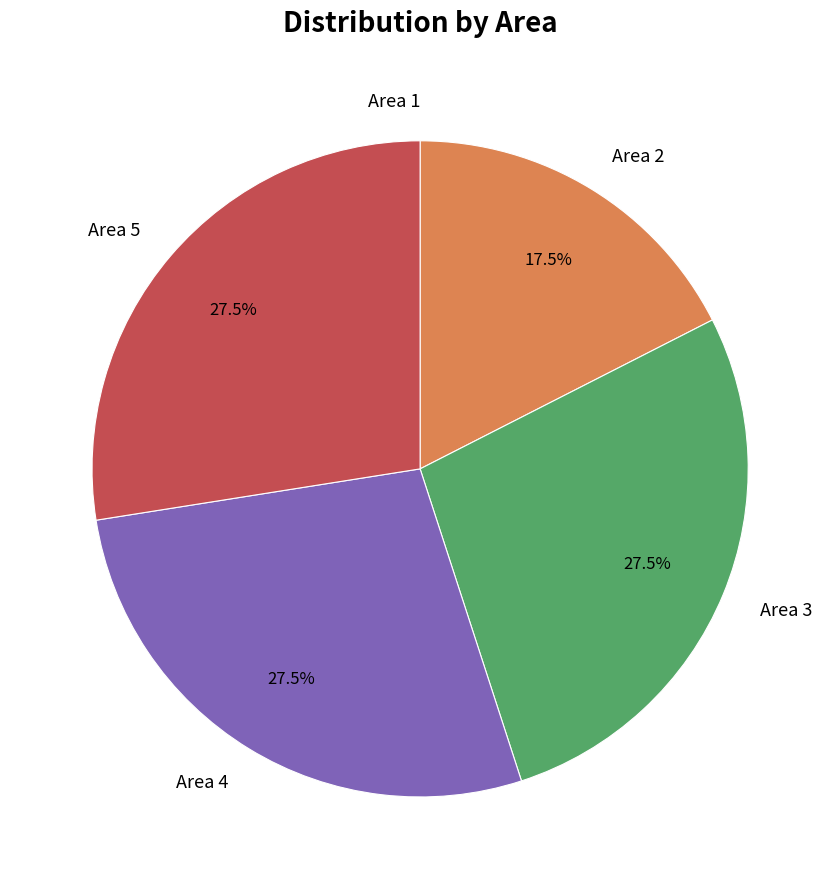

Is Area 2 the majority of the pie?

No